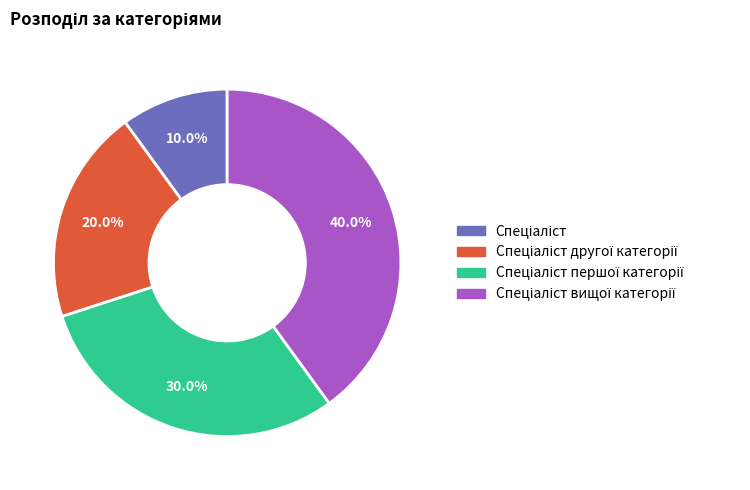

Does any single category account for the majority?

No